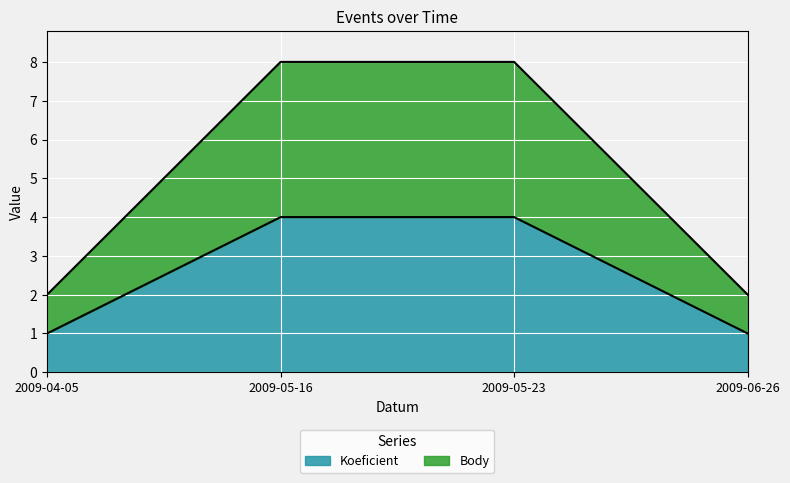

What is the average value of the Koeficient series?

2